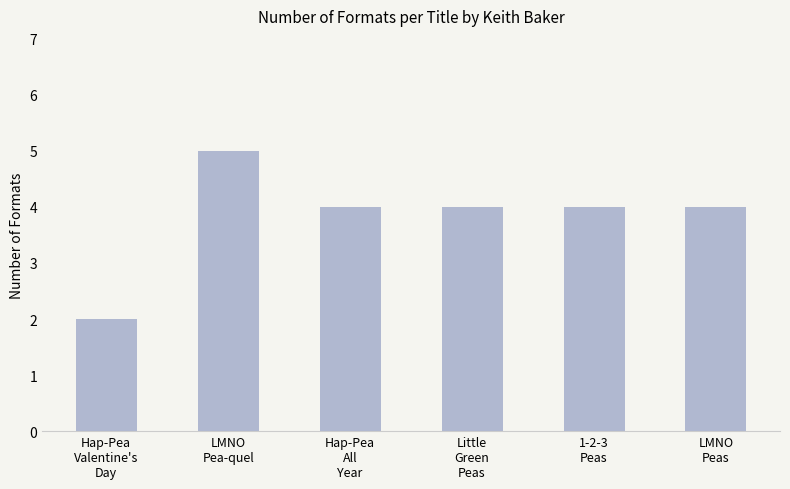

What is the maximum value shown in the chart?

5